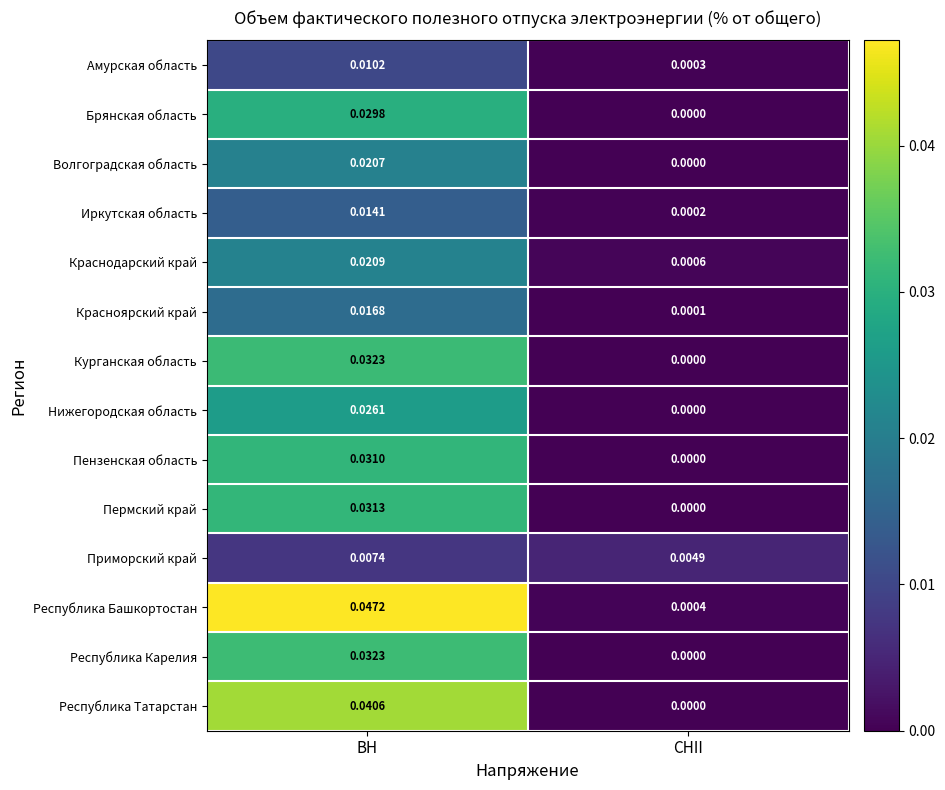

Rank the categories by Красноярский край value from lowest to highest.

СНII, ВН